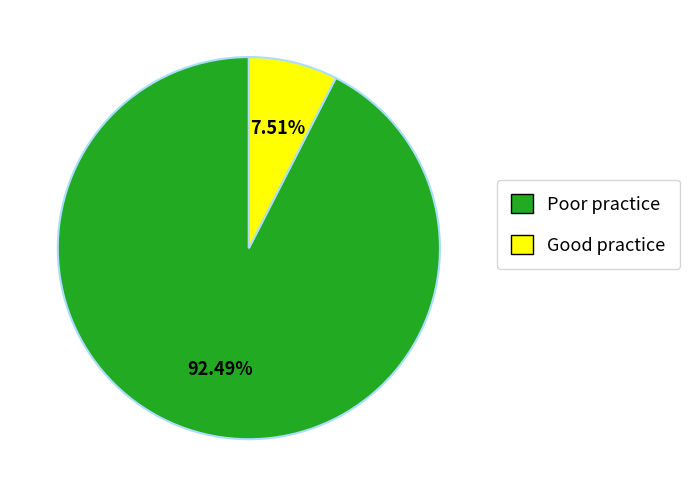

Is there a majority slice in this chart?

Yes